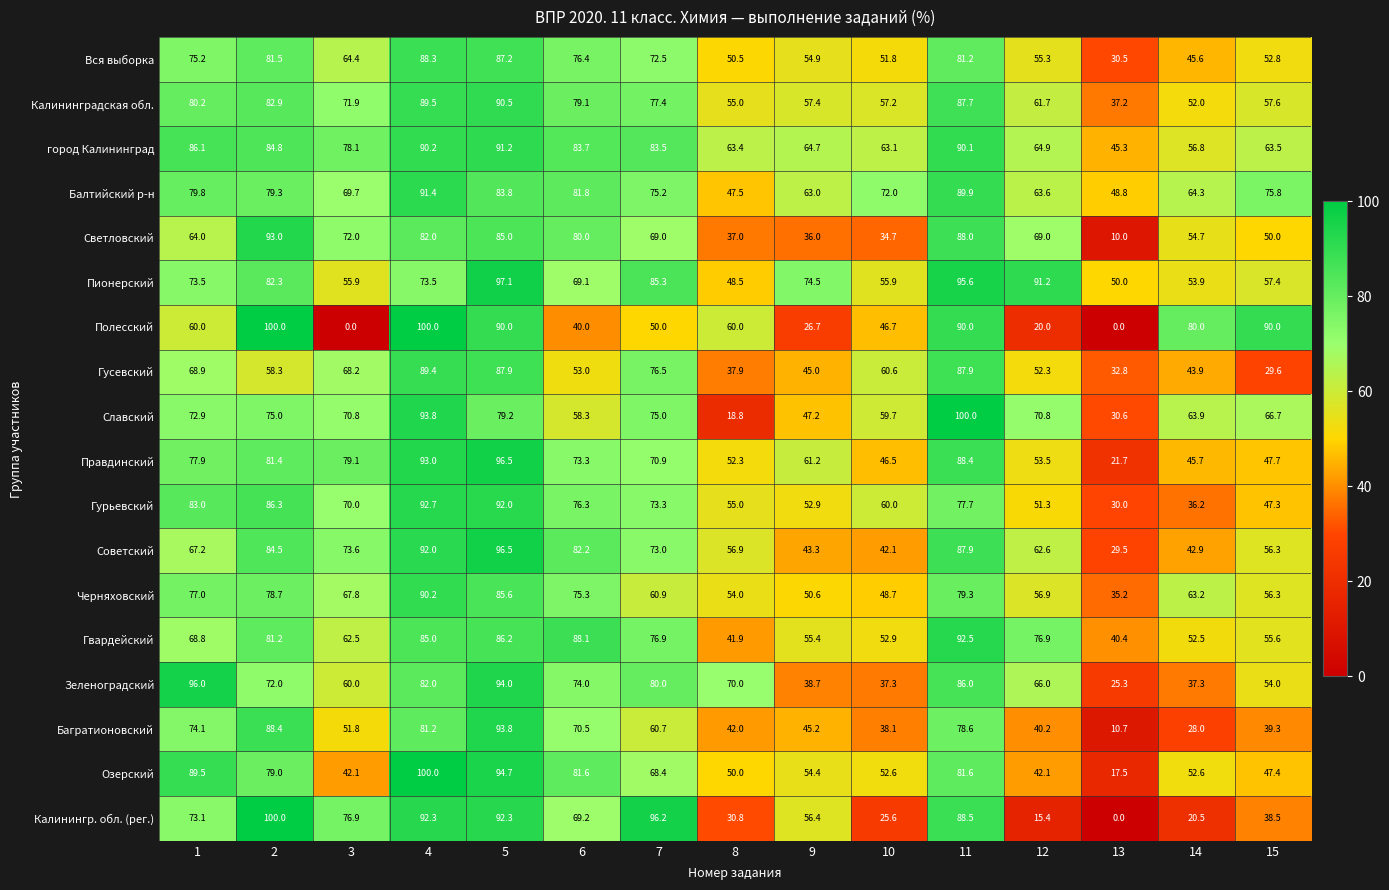

What is the greatest value displayed?

100.0